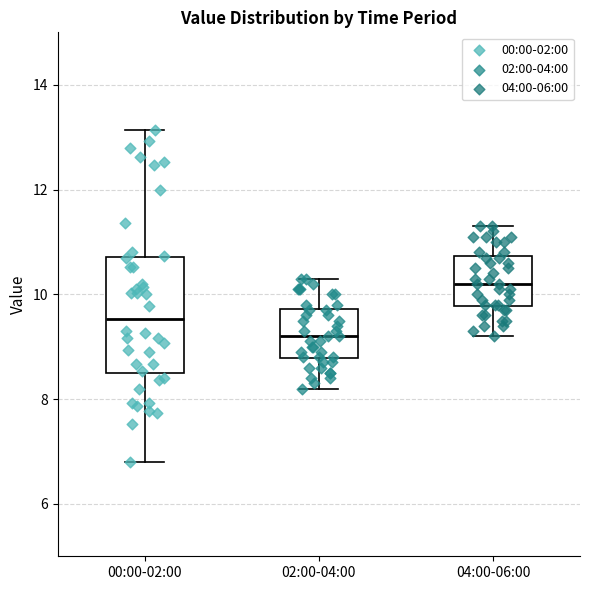

Reading left to right, read every box against the y-axis: the position of its median line, the range the box covers, and the ends of its whiskers. The values are not printed on the chart, so give them approximately, as read against the axis.

00:00-02:00: median 9.6, box 8.4 to 10.8, whiskers 6.8 to 13.2
02:00-04:00: median 9.2, box 8.8 to 9.8, whiskers 8.2 to 10.4
04:00-06:00: median 10.2, box 9.8 to 10.8, whiskers 9.2 to 11.4